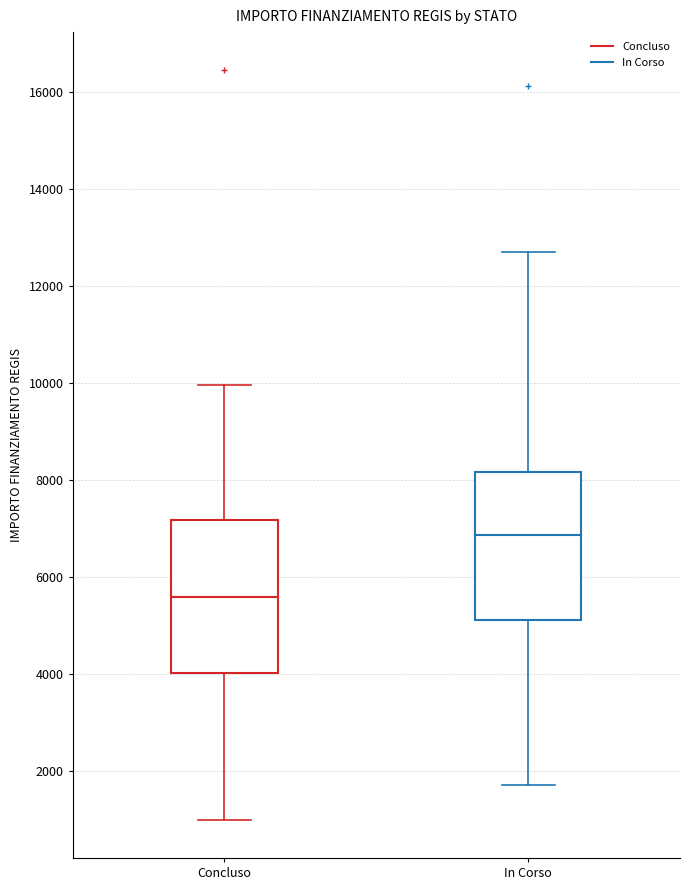

Where does the median line of the box for In Corso sit on the y-axis? The values are not printed on the chart, so give them approximately, as read against the axis.

6800